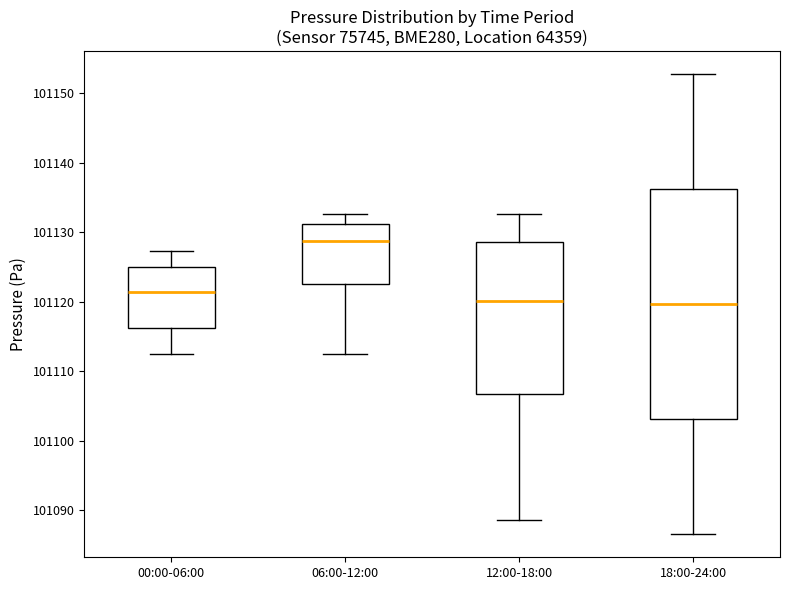

Reading left to right, read every box against the y-axis: the position of its median line, the range the box covers, and the ends of its whiskers. The values are not printed on the chart, so give them approximately, as read against the axis.

00:00-06:00: median 101121, box 101116 to 101125, whiskers 101112 to 101127
06:00-12:00: median 101129, box 101123 to 101131, whiskers 101113 to 101133
12:00-18:00: median 101120, box 101107 to 101129, whiskers 101089 to 101133
18:00-24:00: median 101120, box 101103 to 101136, whiskers 101087 to 101153